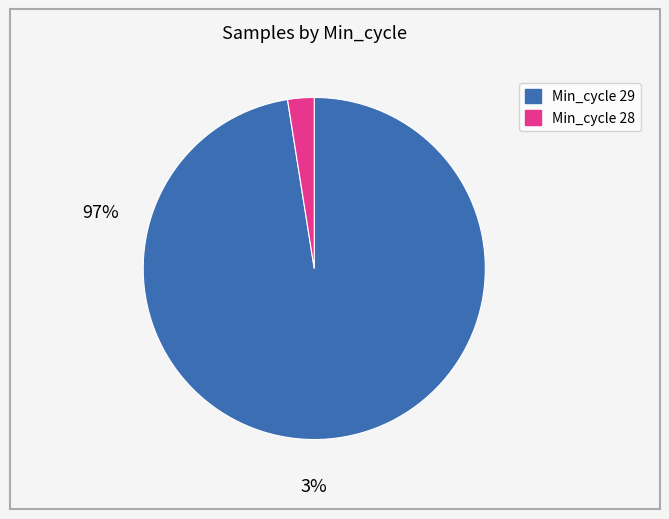

Does any single category account for the majority?

Yes